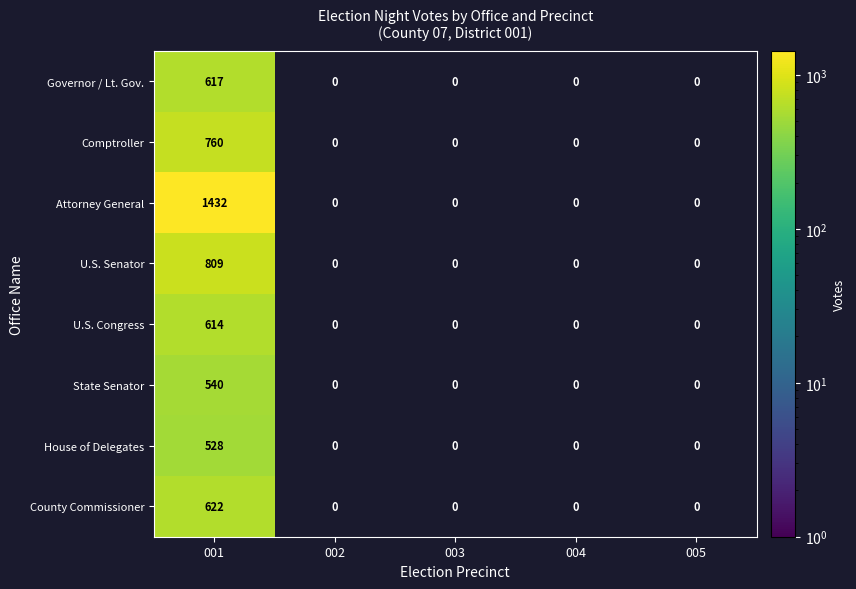

What is the maximum value shown in the chart?

1432.0